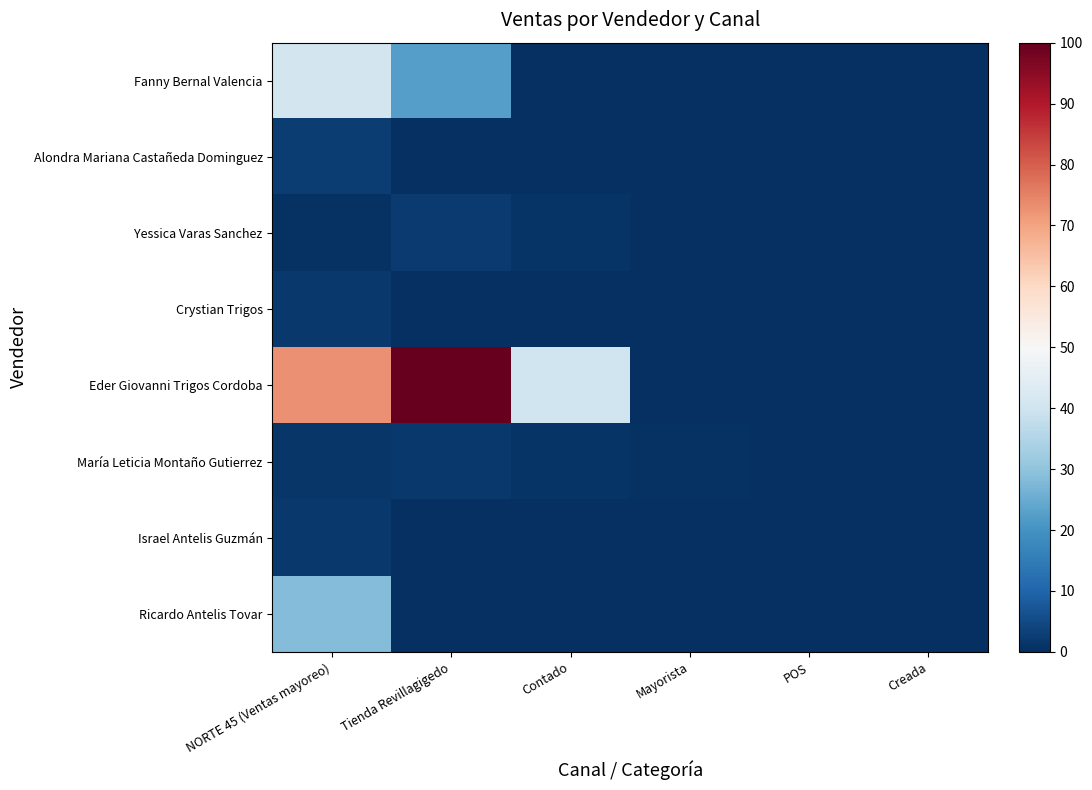

Reading left to right, extract all data points from this chart.

Fanny Bernal Valencia: NORTE 45 (Ventas mayoreo)=40.7	Tienda Revillagigedo=22.7	Contado=0.0	Mayorista=0.0	POS=0.0	Creada=0.0
Alondra Mariana Castañeda Dominguez: NORTE 45 (Ventas mayoreo)=2.4	Tienda Revillagigedo=0.0	Contado=0.0	Mayorista=0.0	POS=0.0	Creada=0.0
Yessica Varas Sanchez: NORTE 45 (Ventas mayoreo)=0.6	Tienda Revillagigedo=2.1	Contado=1.0	Mayorista=0.0	POS=0.0	Creada=0.0
Crystian Trigos: NORTE 45 (Ventas mayoreo)=1.9	Tienda Revillagigedo=0.0	Contado=0.0	Mayorista=0.0	POS=0.0	Creada=0.0
Eder Giovanni Trigos Cordoba: NORTE 45 (Ventas mayoreo)=72.8	Tienda Revillagigedo=100.0	Contado=40.1	Mayorista=0.0	POS=0.0	Creada=0.0
María Leticia Montaño Gutierrez: NORTE 45 (Ventas mayoreo)=1.3	Tienda Revillagigedo=1.9	Contado=0.9	Mayorista=0.6	POS=0.0	Creada=0.0
Israel Antelis Guzmán: NORTE 45 (Ventas mayoreo)=1.7	Tienda Revillagigedo=0.0	Contado=0.0	Mayorista=0.0	POS=0.0	Creada=0.0
Ricardo Antelis Tovar: NORTE 45 (Ventas mayoreo)=28.5	Tienda Revillagigedo=0.0	Contado=0.0	Mayorista=0.0	POS=0.0	Creada=0.0